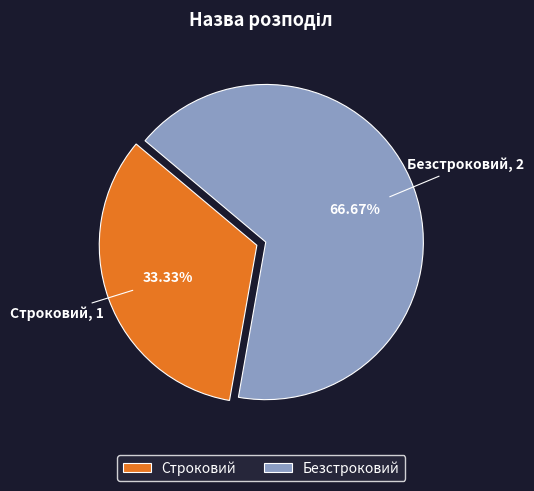

Rank the categories by value from highest to lowest.

Безстроковий, Строковий